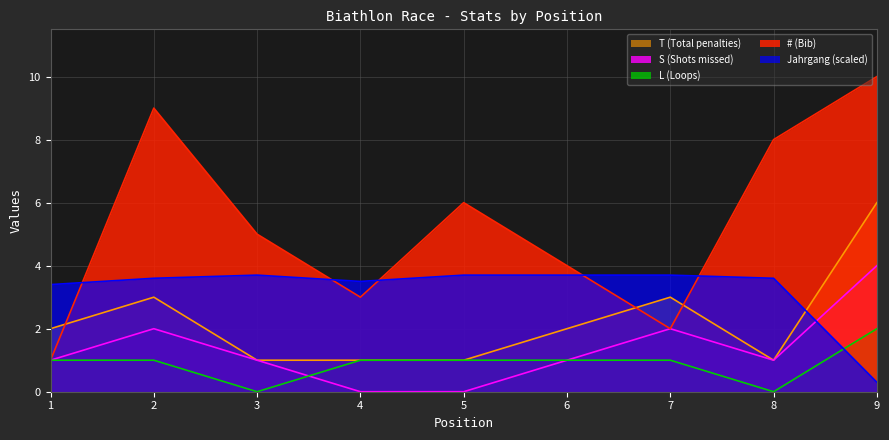

How many lines are shown in the chart?

5